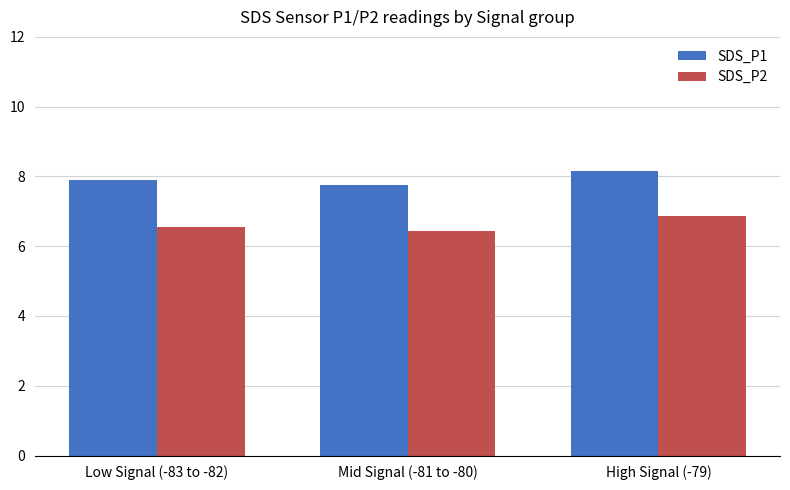

Between Low Signal (-83 to -82) and High Signal (-79), which series saw the biggest shift?

SDS_P2